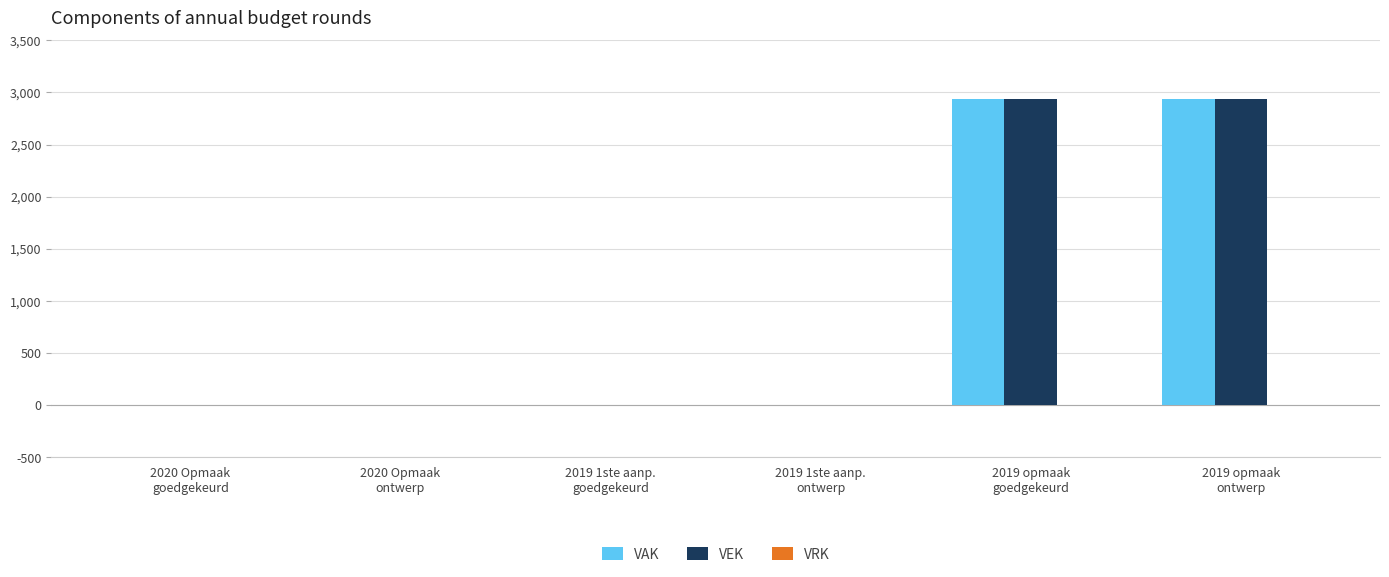

What is the maximum value for VEK?

2932